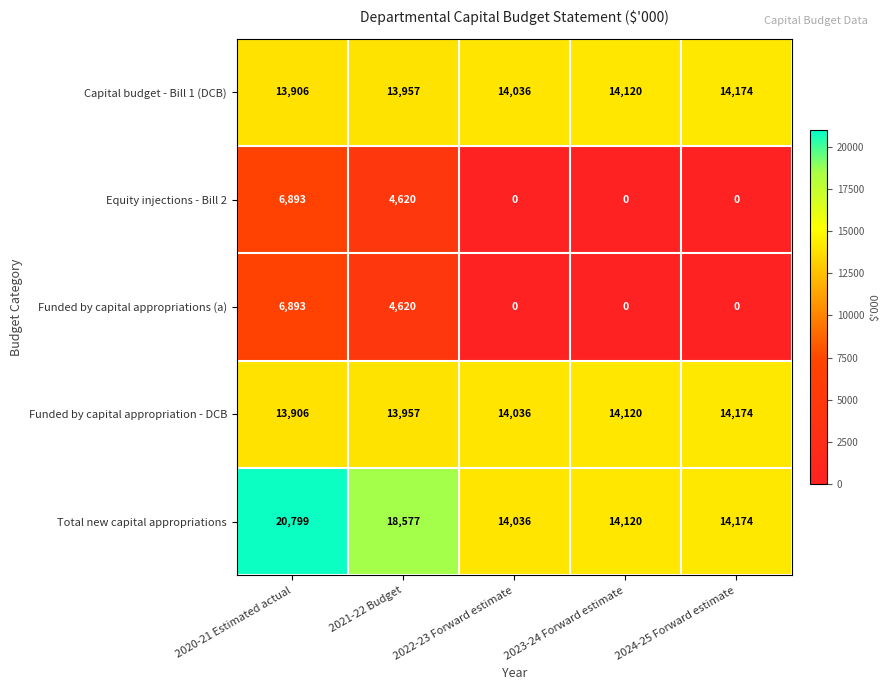

Reading left to right, extract all data points from this chart.

Capital budget - Bill 1 (DCB): 13906	13957	14036	14120	14174
Equity injections - Bill 2: 6893	4620	0	0	0
Funded by capital appropriations (a): 6893	4620	0	0	0
Funded by capital appropriation - DCB: 13906	13957	14036	14120	14174
Total new capital appropriations: 20799	18577	14036	14120	14174